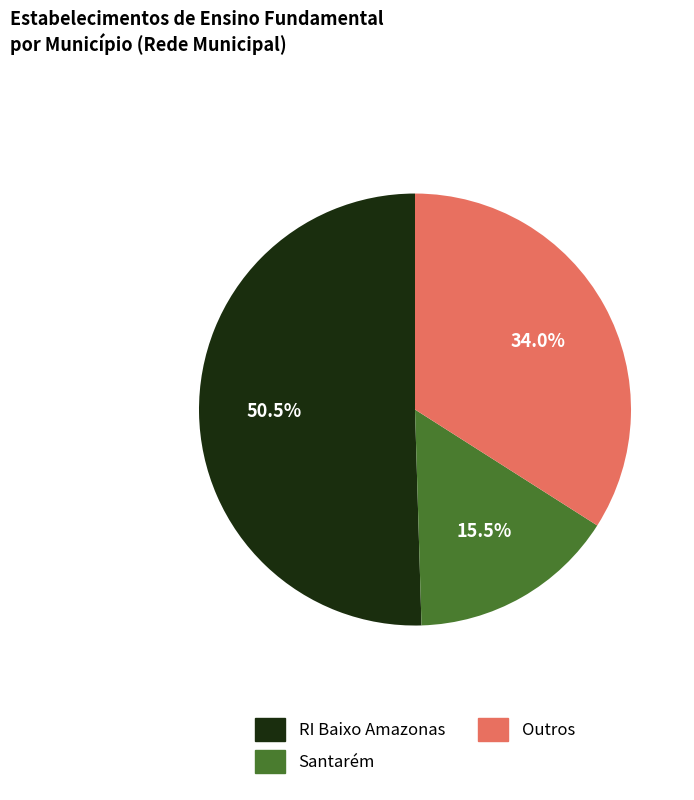

Does any single category account for the majority?

Yes